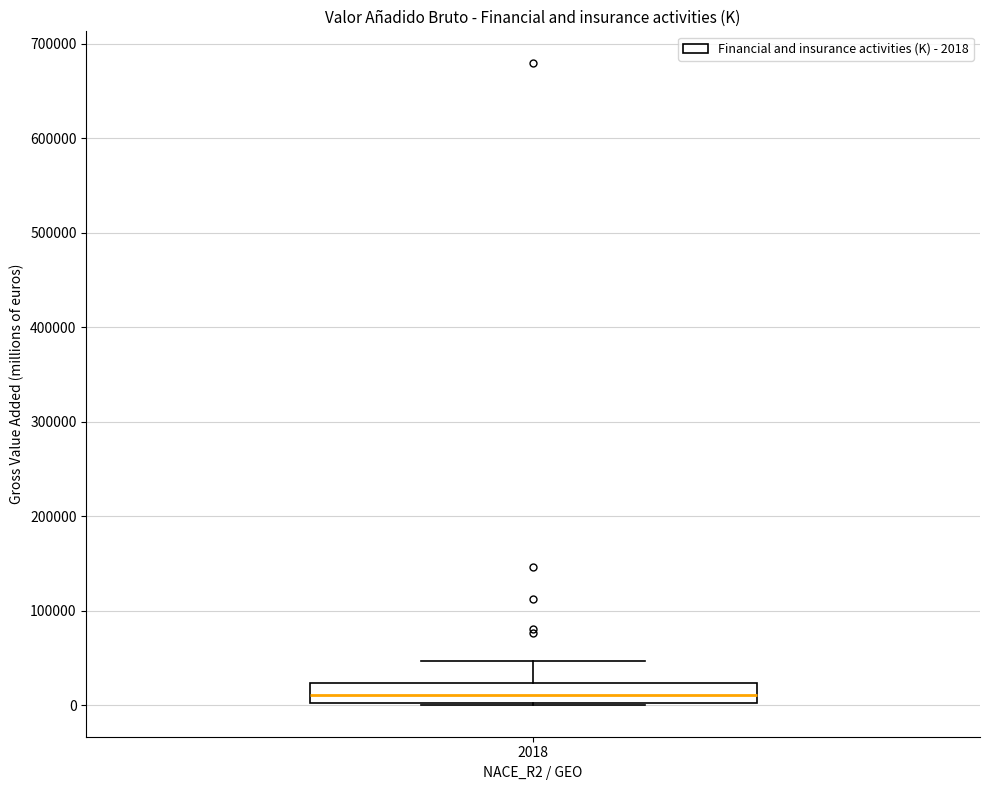

Where does the median line of the box at x = 2018 sit on the y-axis? The values are not printed on the chart, so give them approximately, as read against the axis.

10000